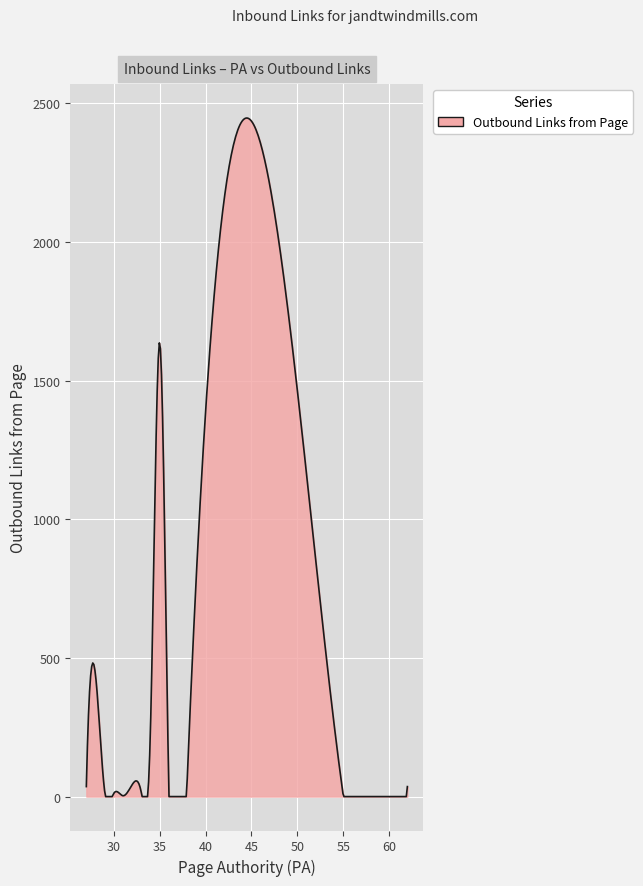

What is the difference between the maximum and minimum values?

2447.0